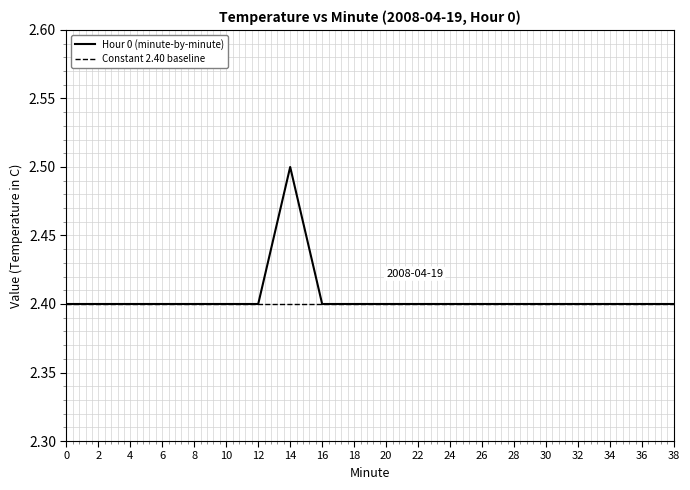

Rank the series by their maximum value, from lowest to highest.

Constant 2.40 baseline, Hour 0 (minute-by-minute)